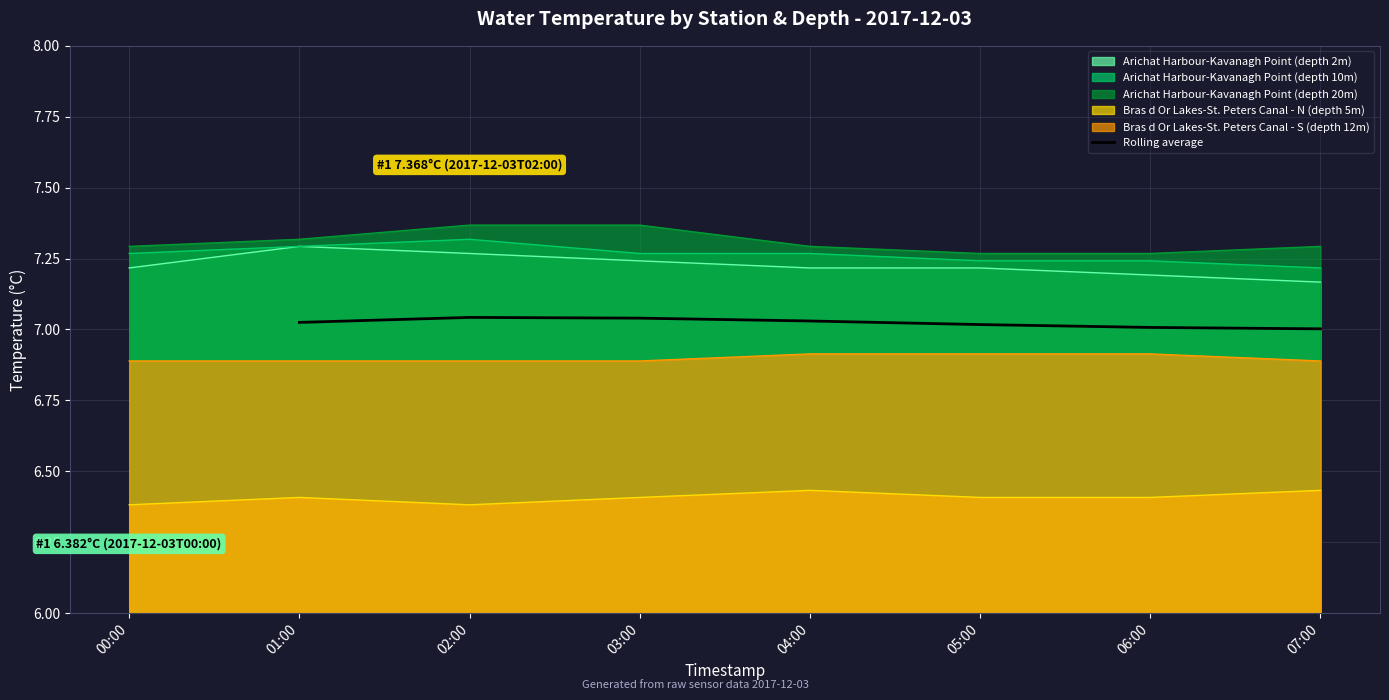

What is the average value?

7.0